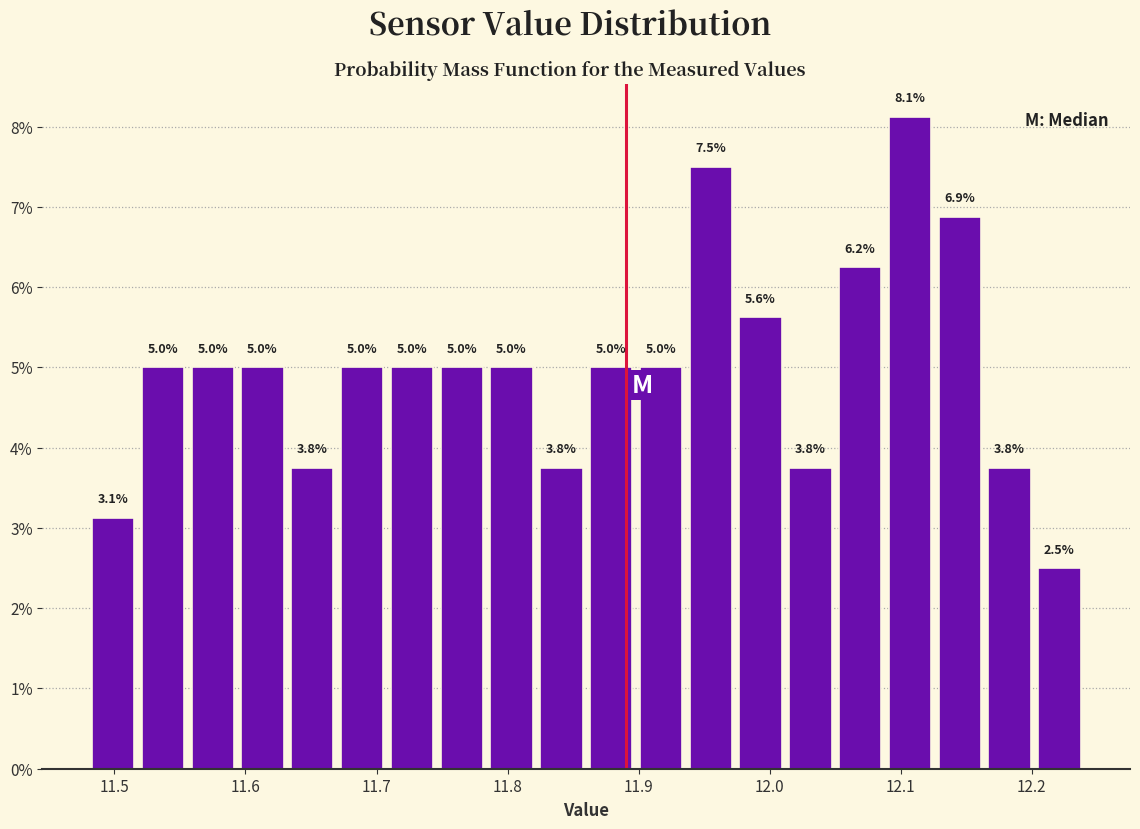

Read against the x-axis, roughly where is the centre of the tallest bar?

12.11